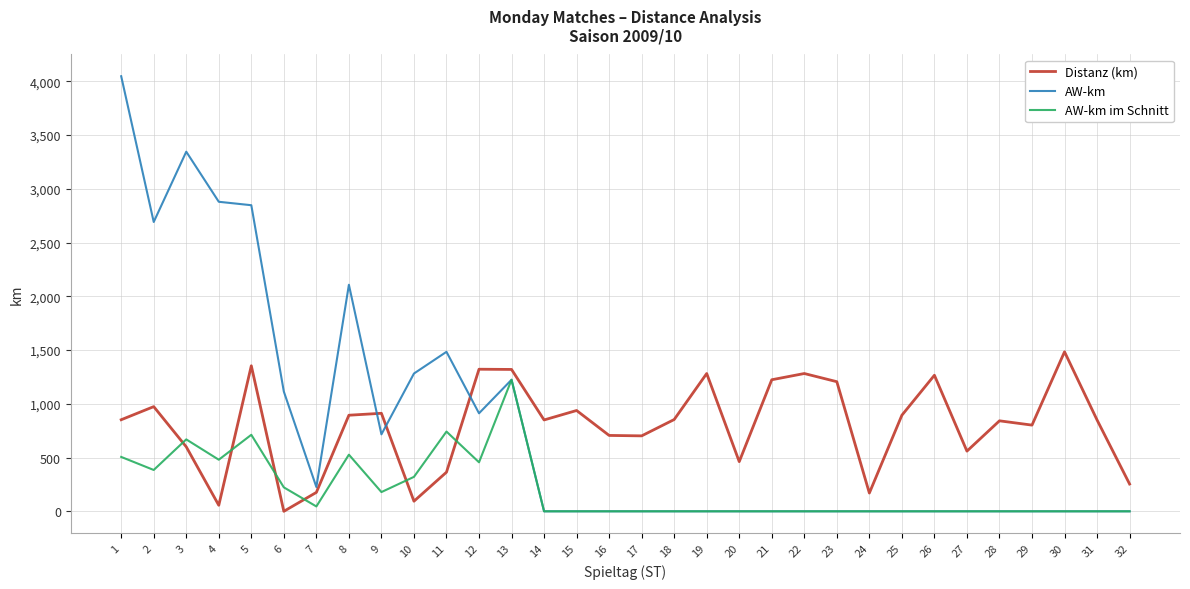

True or false: AW-km has more than 0 points higher than both neighbors.

True